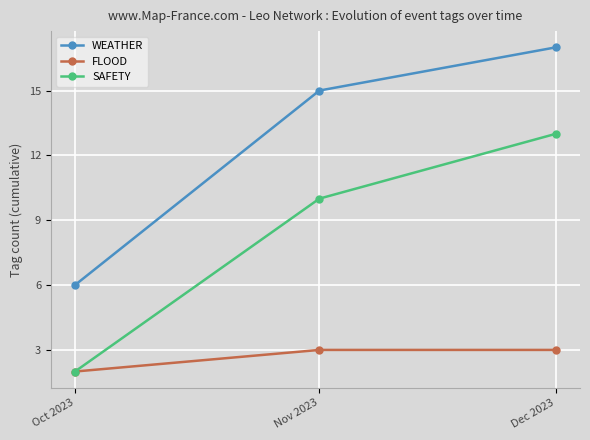

Is the value of FLOOD at Dec 2023 greater than the value of WEATHER at Dec 2023?

No